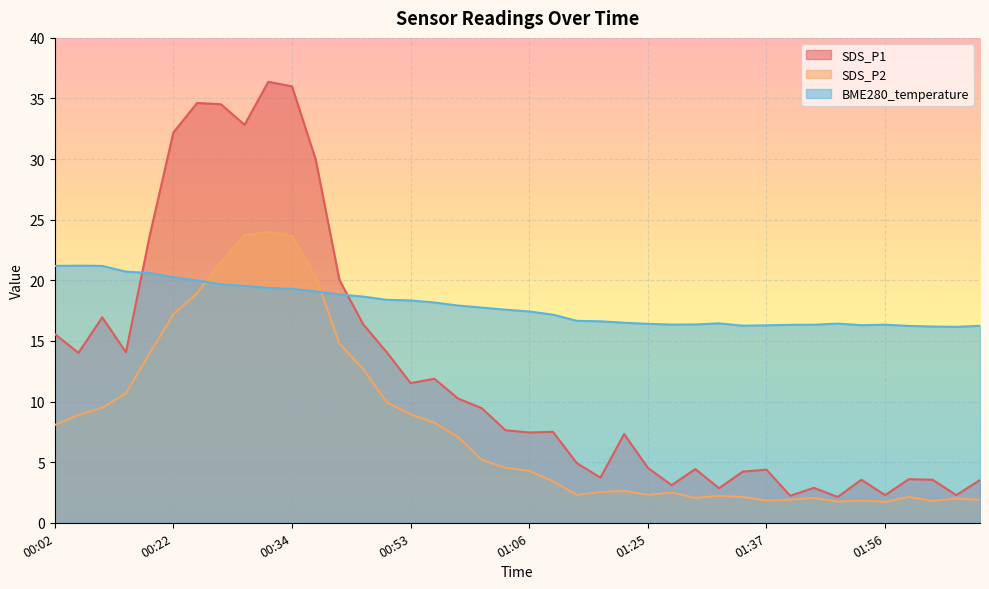

What is the label of the 23rd point from the right?

00:58